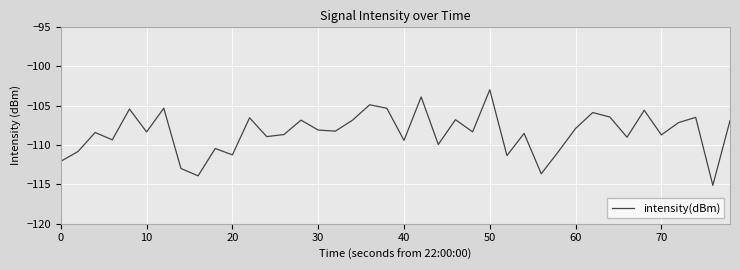

What is the maximum value shown in the chart?

-103.0